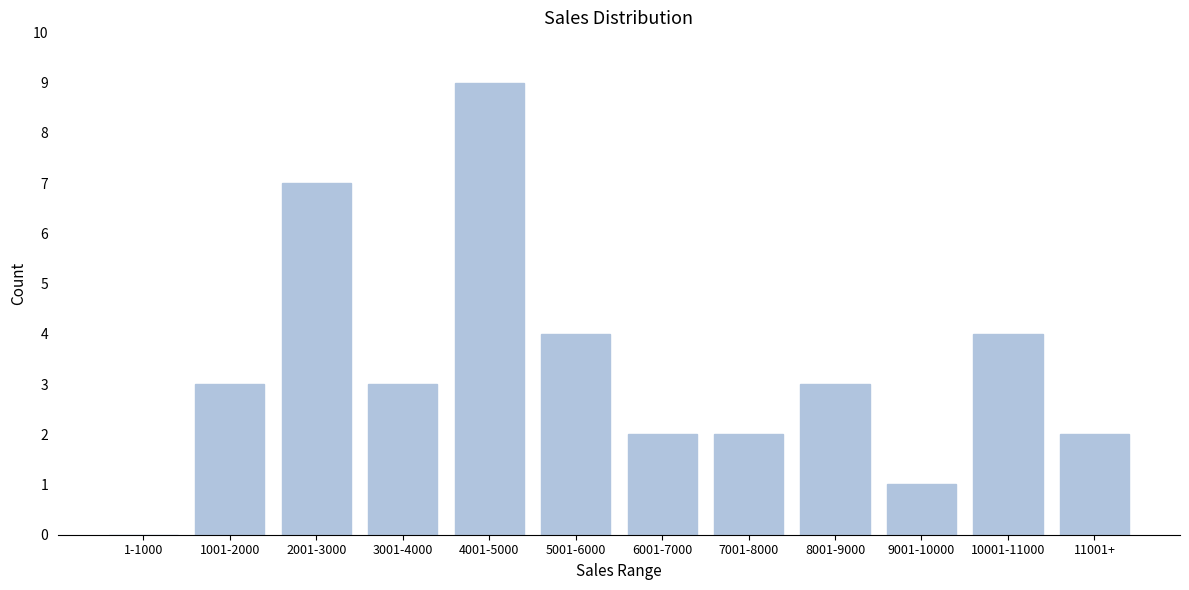

Reading left to right, list all the values displayed in this chart.

1-1000=0	1001-2000=3	2001-3000=7	3001-4000=3	4001-5000=9	5001-6000=4	6001-7000=2	7001-8000=2	8001-9000=3	9001-10000=1	10001-11000=4	11001+=2